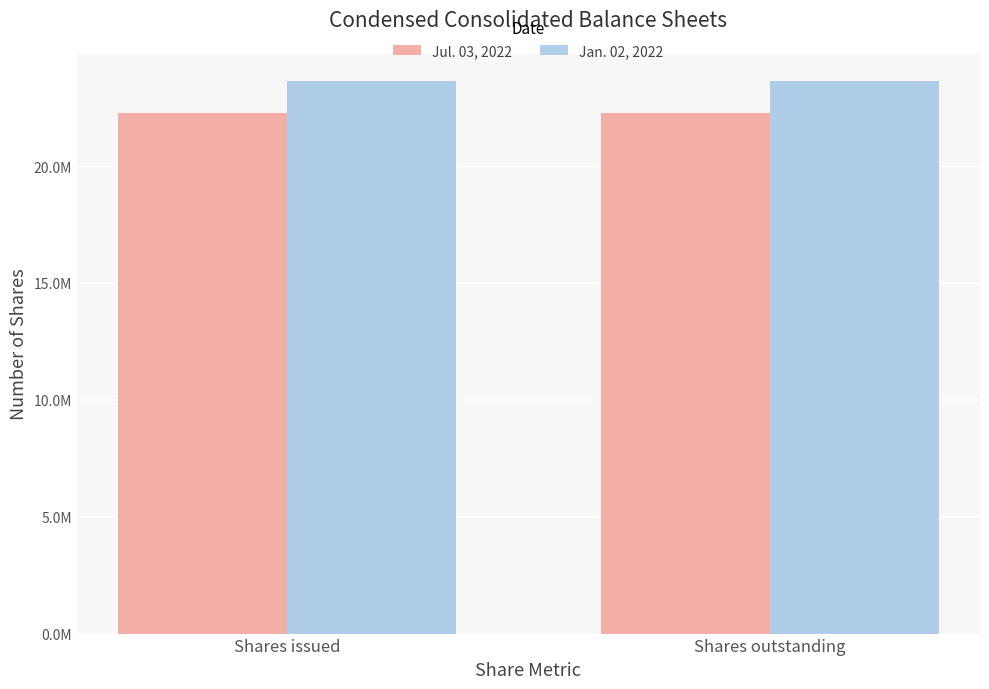

Is it true that Jul. 03, 2022 equals 40010242 at Shares issued?

False